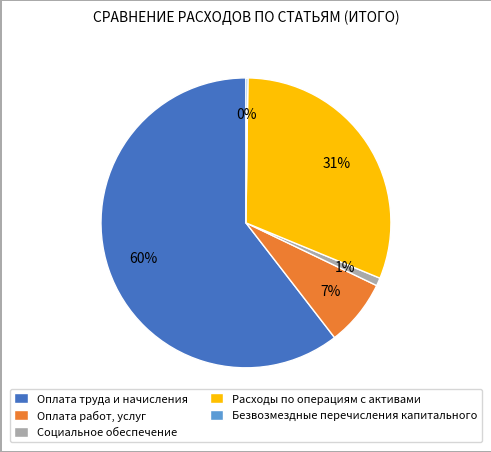

Is Расходы по операциям с активами the majority of the pie?

No